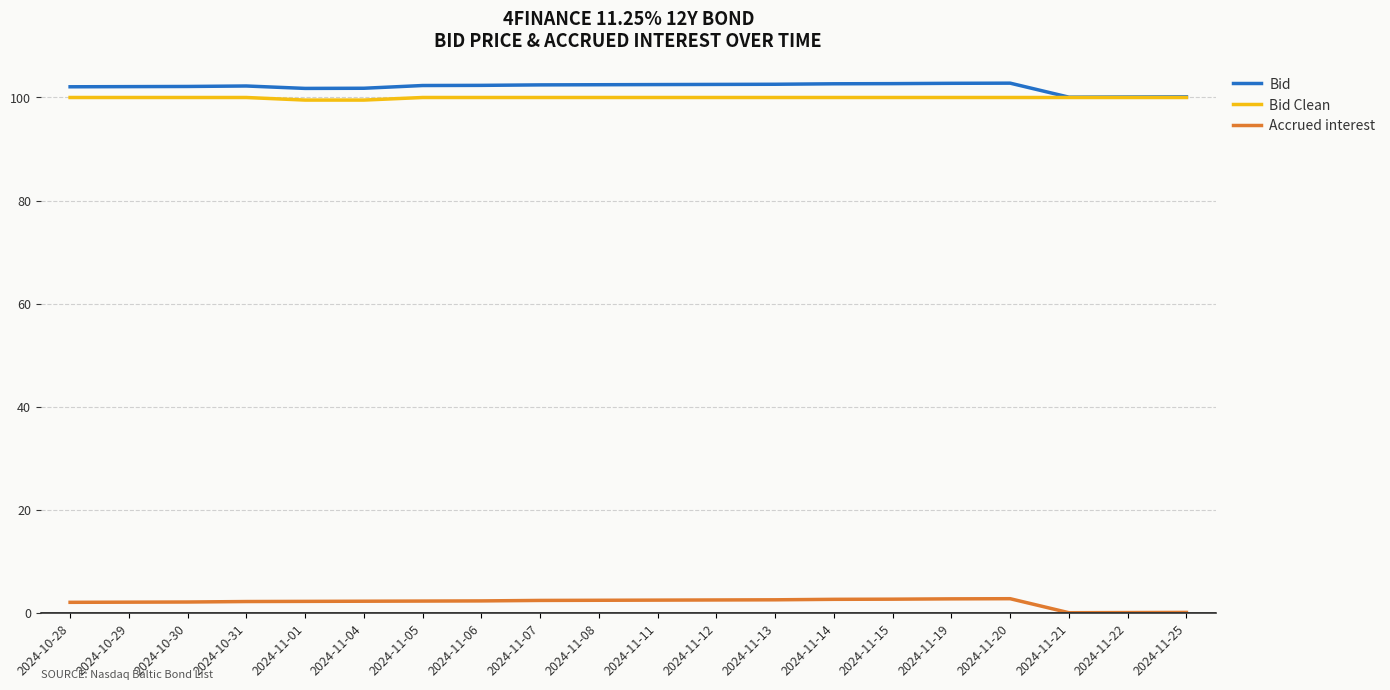

True or false: Bid and Accrued interest cross at least once.

False